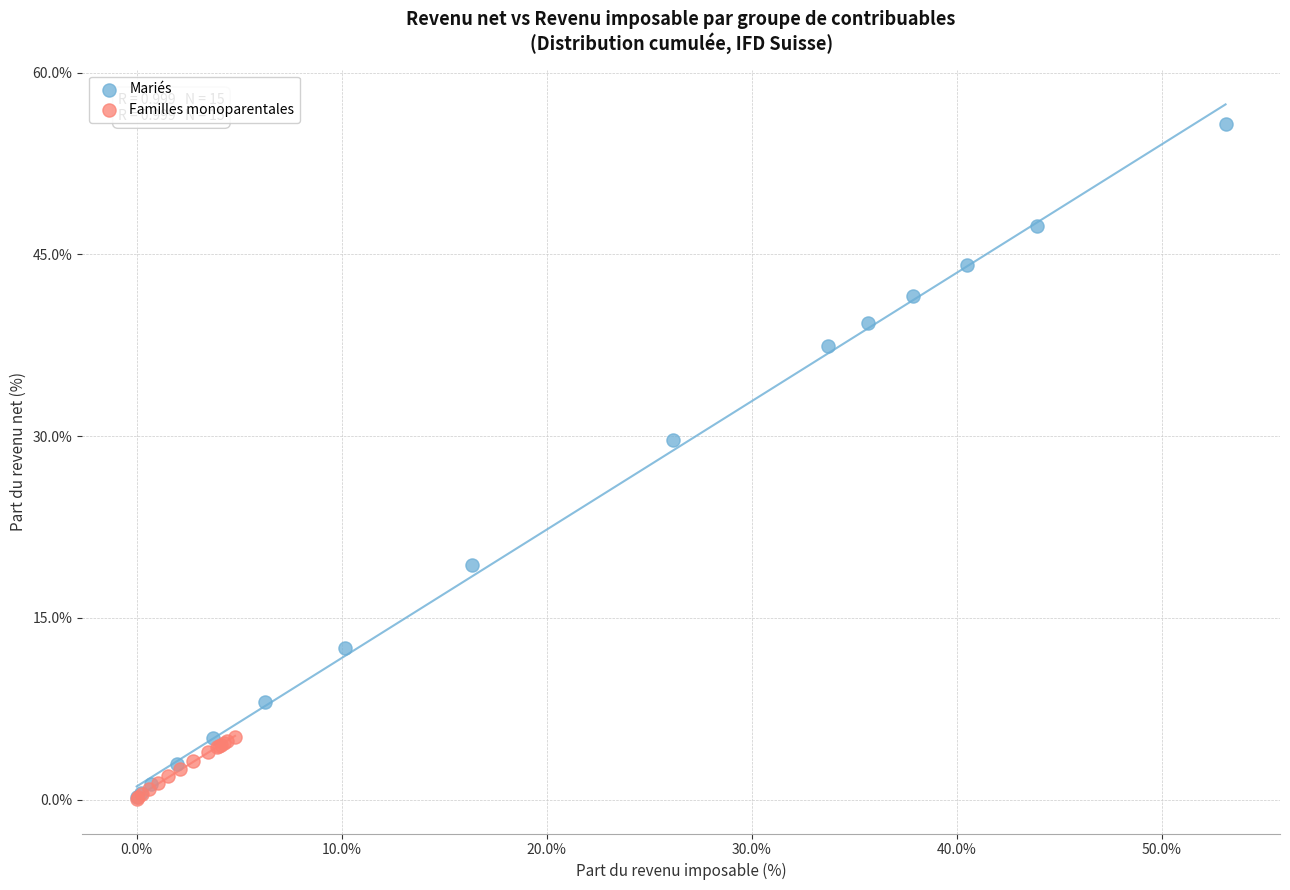

What are all the series names shown in the legend?

Mariés, Familles monoparentales